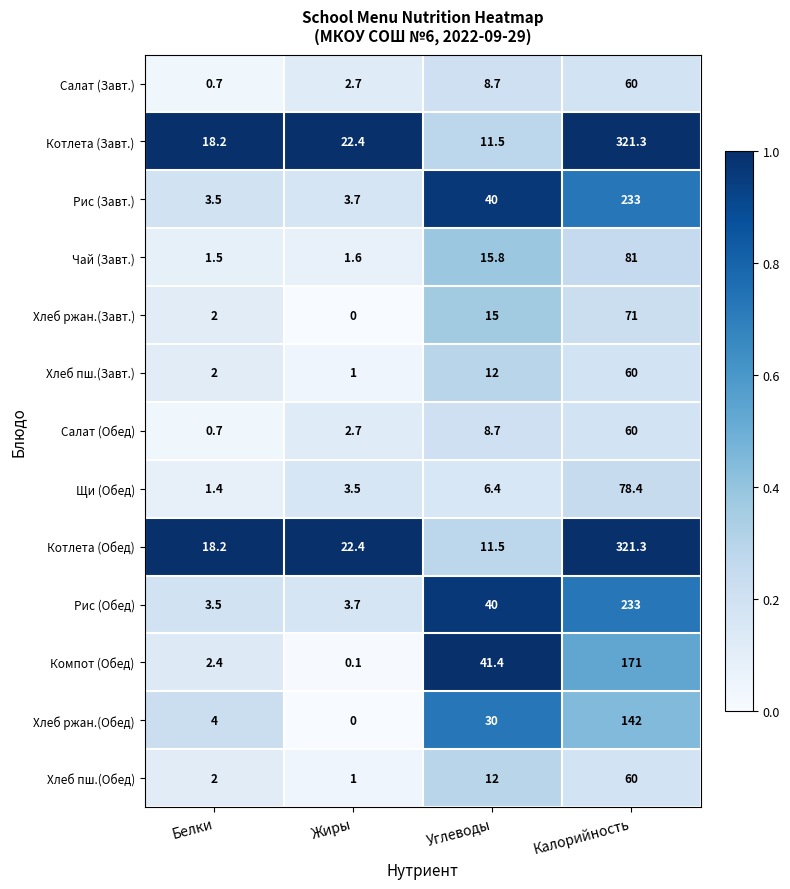

Which series changed the most between Жиры and Углеводы?

Компот (Обед)